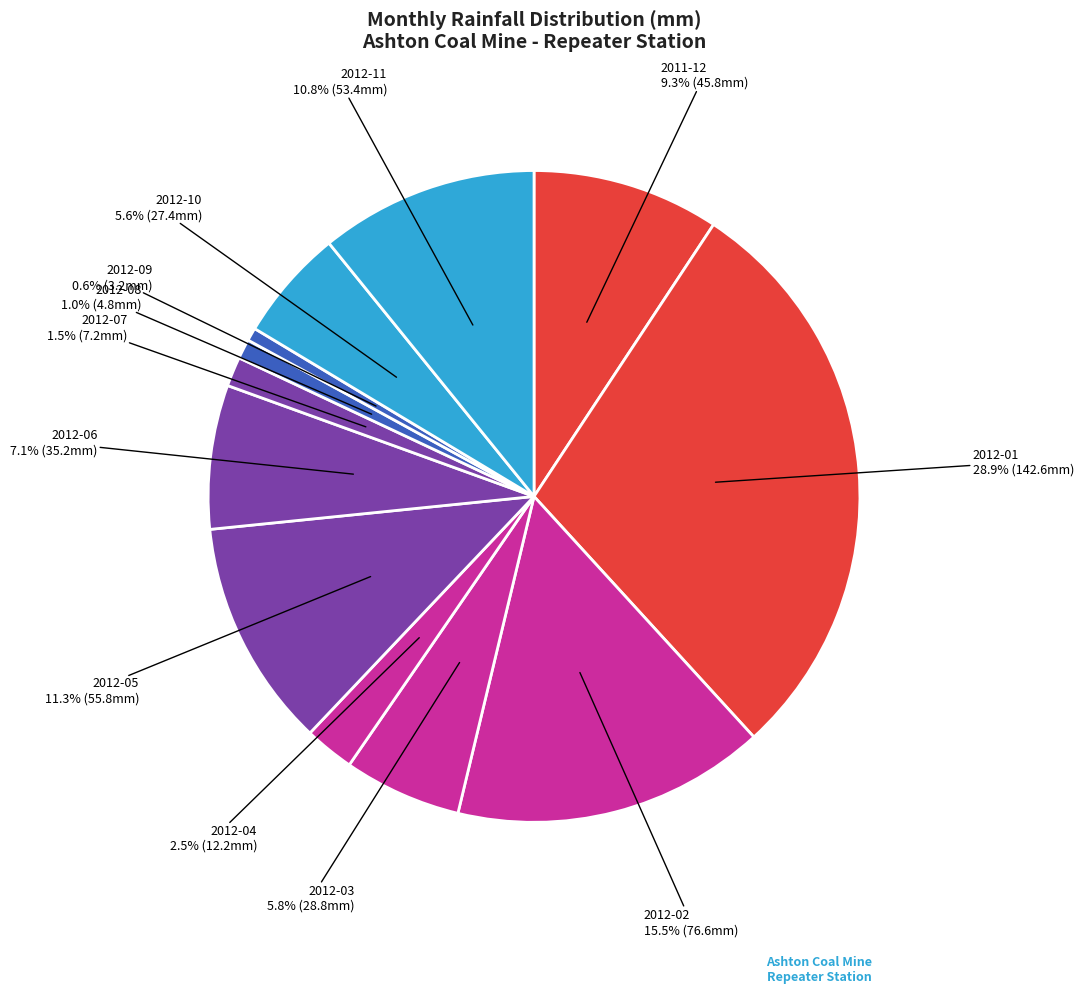

How many segments does this pie chart have?

12